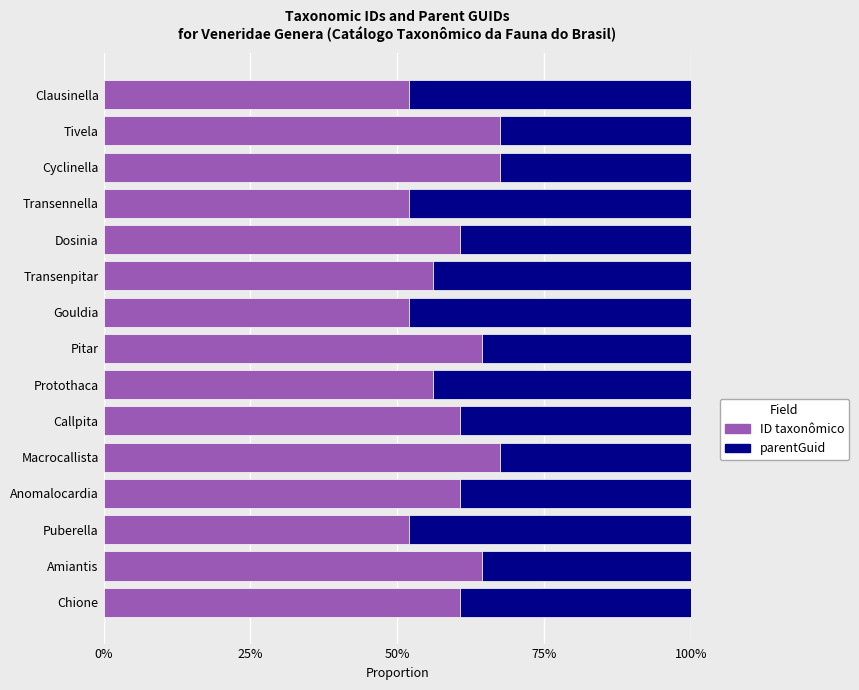

What is the sum of all ID taxonômico values?

8.9